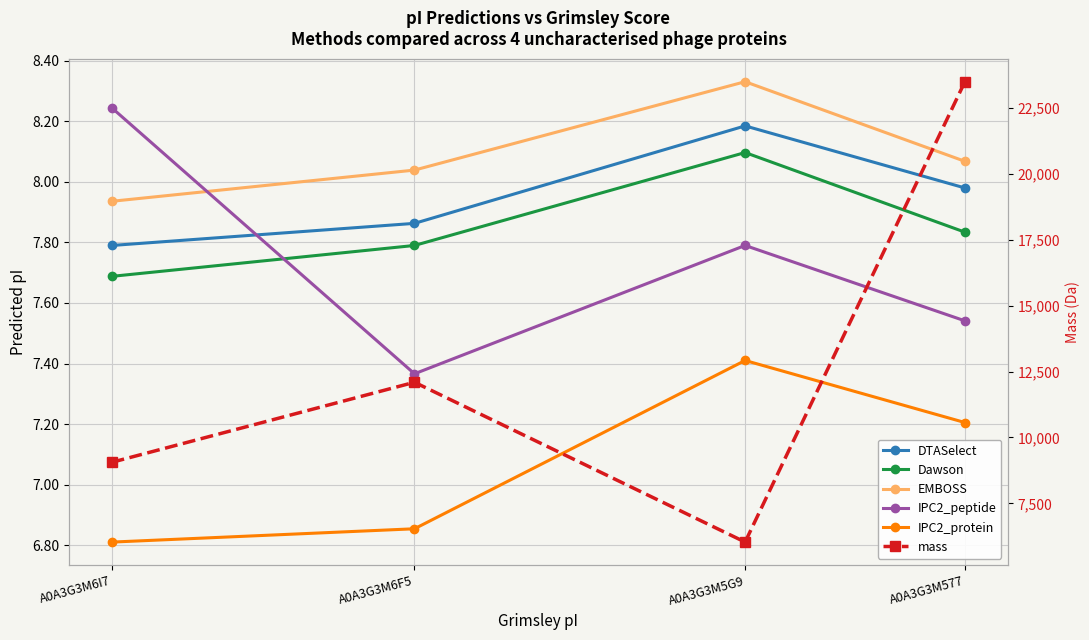

What is the label of the 2nd point from the right?

A0A3G3M6F5